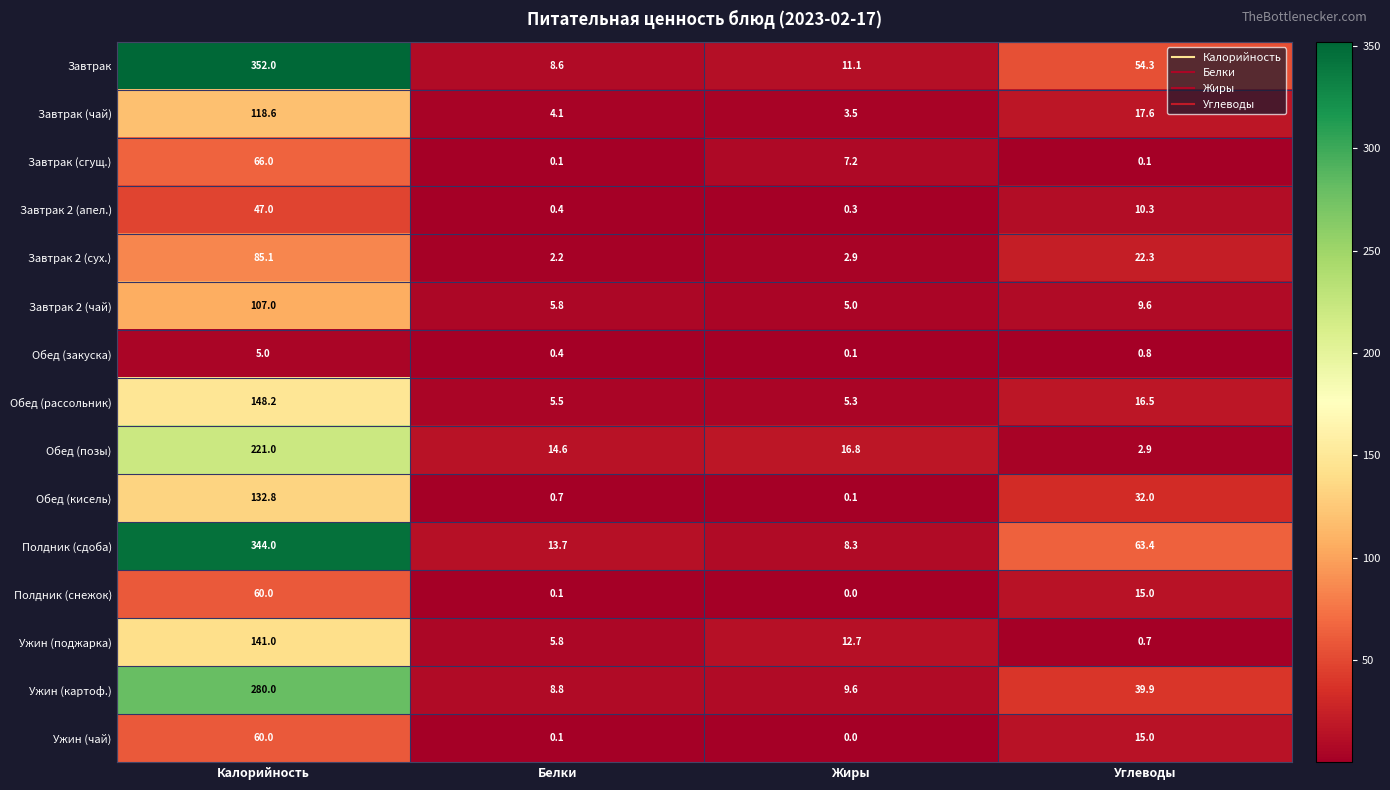

Between Калорийность and Белки, which series saw the biggest shift?

Завтрак